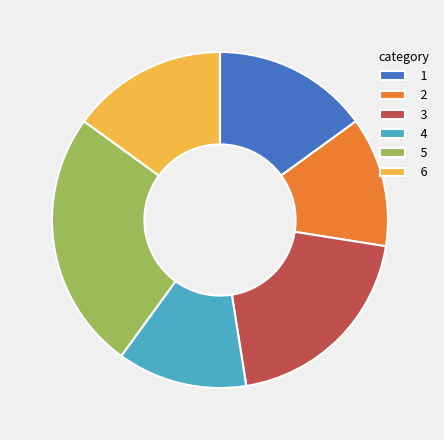

Which category has the biggest portion of the pie?

5